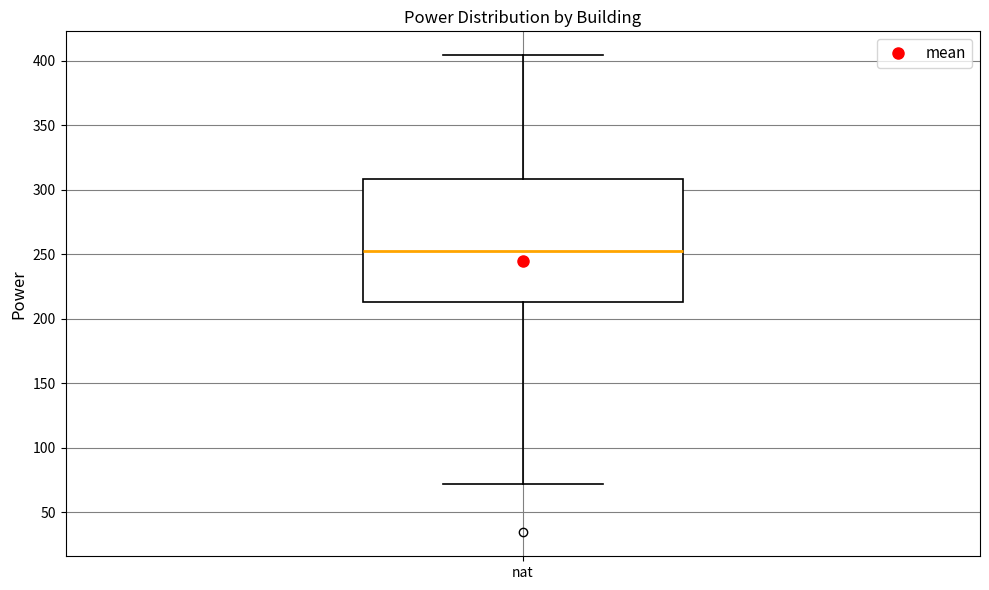

Where does the upper whisker of the box for nat end on the y-axis? The values are not printed on the chart, so give them approximately, as read against the axis.

405